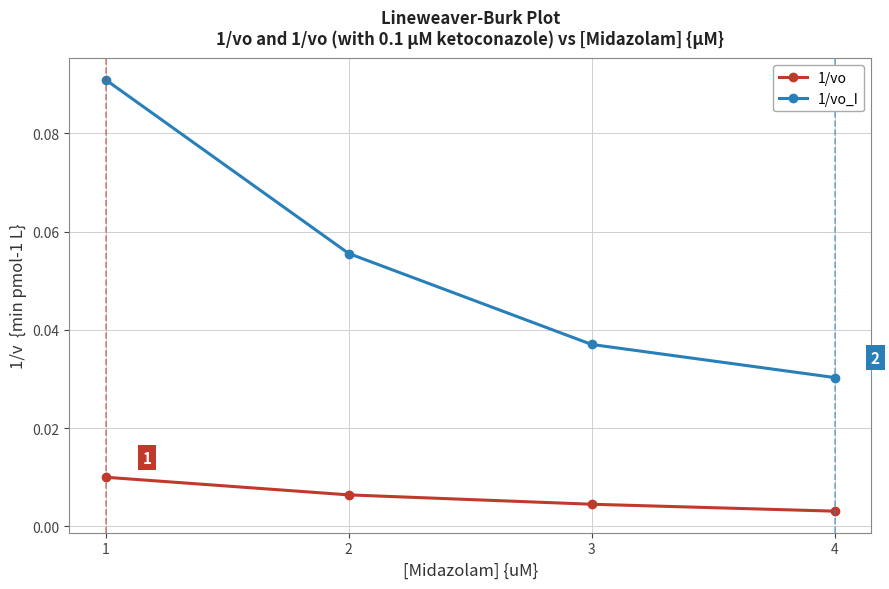

How many lines are shown in the chart?

2